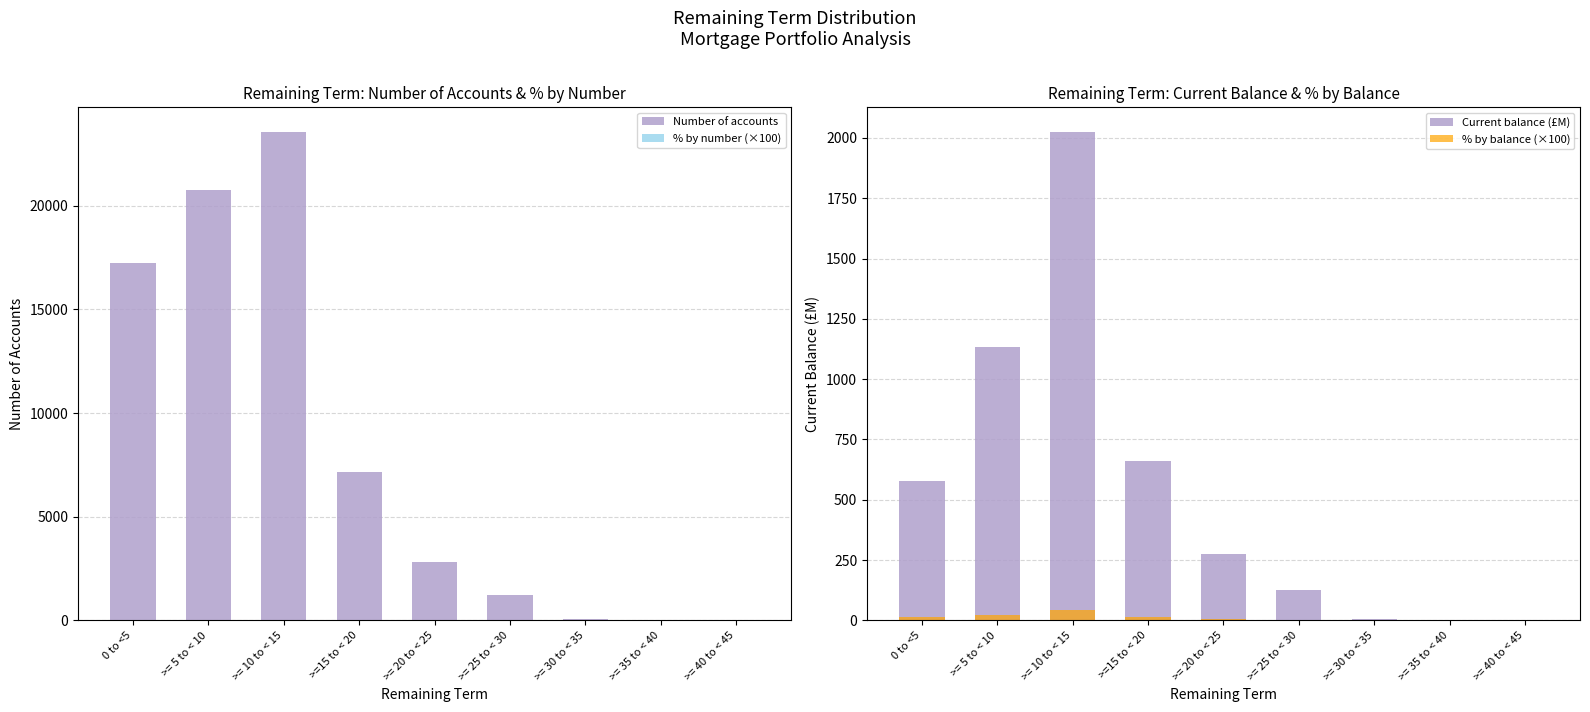

Reading left to right, list all the values displayed in this chart.

Number of accounts: 0 to <5=17240.0	>= 5 to < 10=20771.0	>= 10 to < 15=23580.0	>=15 to < 20=7168.0	>= 20 to < 25=2807.0	>= 25 to < 30=1228.0	>= 30 to < 35=48.0	>= 35 to < 40=0.0	>= 40 to < 45=0.0
% by number (×100): 0 to <5=23.7	>= 5 to < 10=28.5	>= 10 to < 15=32.4	>=15 to < 20=9.8	>= 20 to < 25=3.9	>= 25 to < 30=1.7	>= 30 to < 35=0.1	>= 35 to < 40=0.0	>= 40 to < 45=0.0
Current balance (£M): 0 to <5=578.2	>= 5 to < 10=1135.2	>= 10 to < 15=2026.3	>=15 to < 20=660.9	>= 20 to < 25=274.7	>= 25 to < 30=126.8	>= 30 to < 35=4.9	>= 35 to < 40=0.0	>= 40 to < 45=0.0
% by balance (×100): 0 to <5=12.0	>= 5 to < 10=23.6	>= 10 to < 15=42.2	>=15 to < 20=13.7	>= 20 to < 25=5.7	>= 25 to < 30=2.6	>= 30 to < 35=0.1	>= 35 to < 40=0.0	>= 40 to < 45=0.0